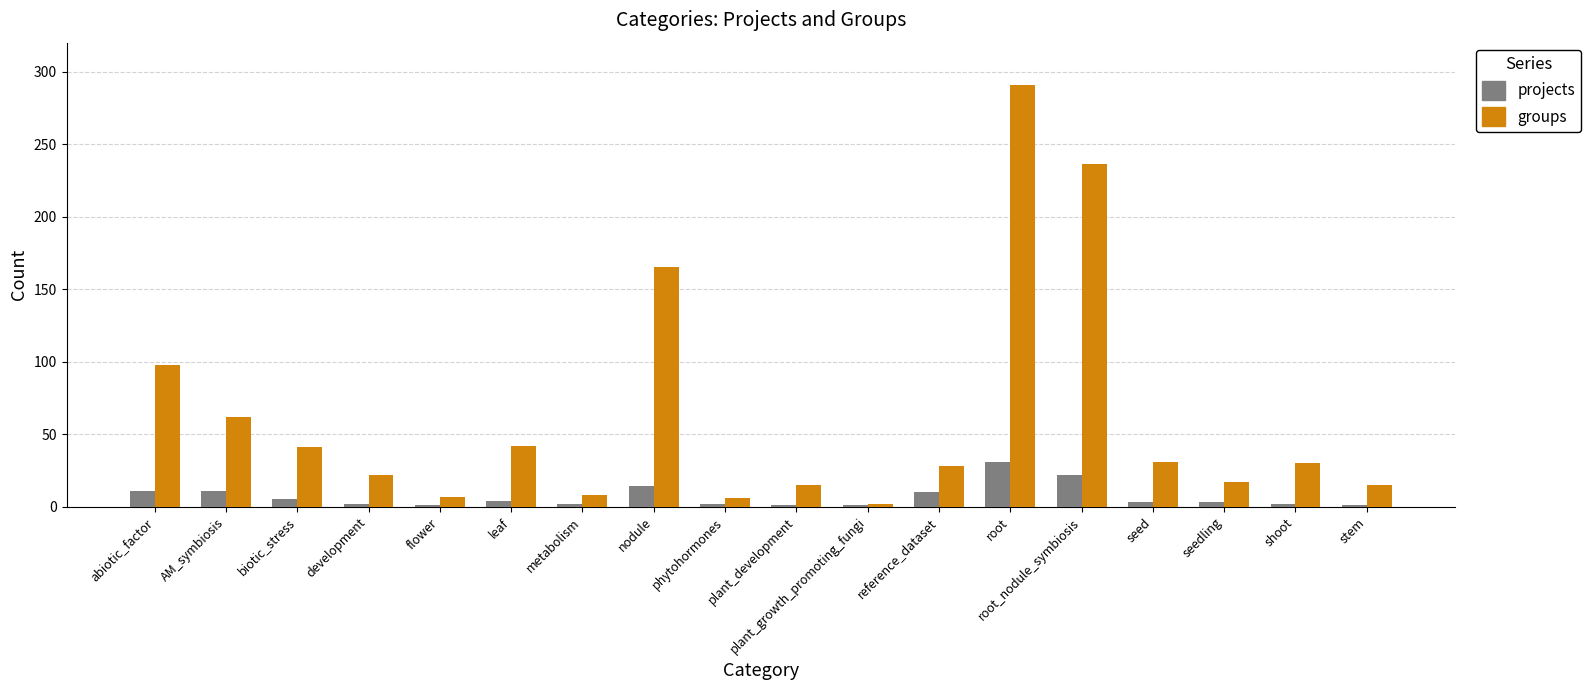

At how many categories does at least one series exceed 217?

2